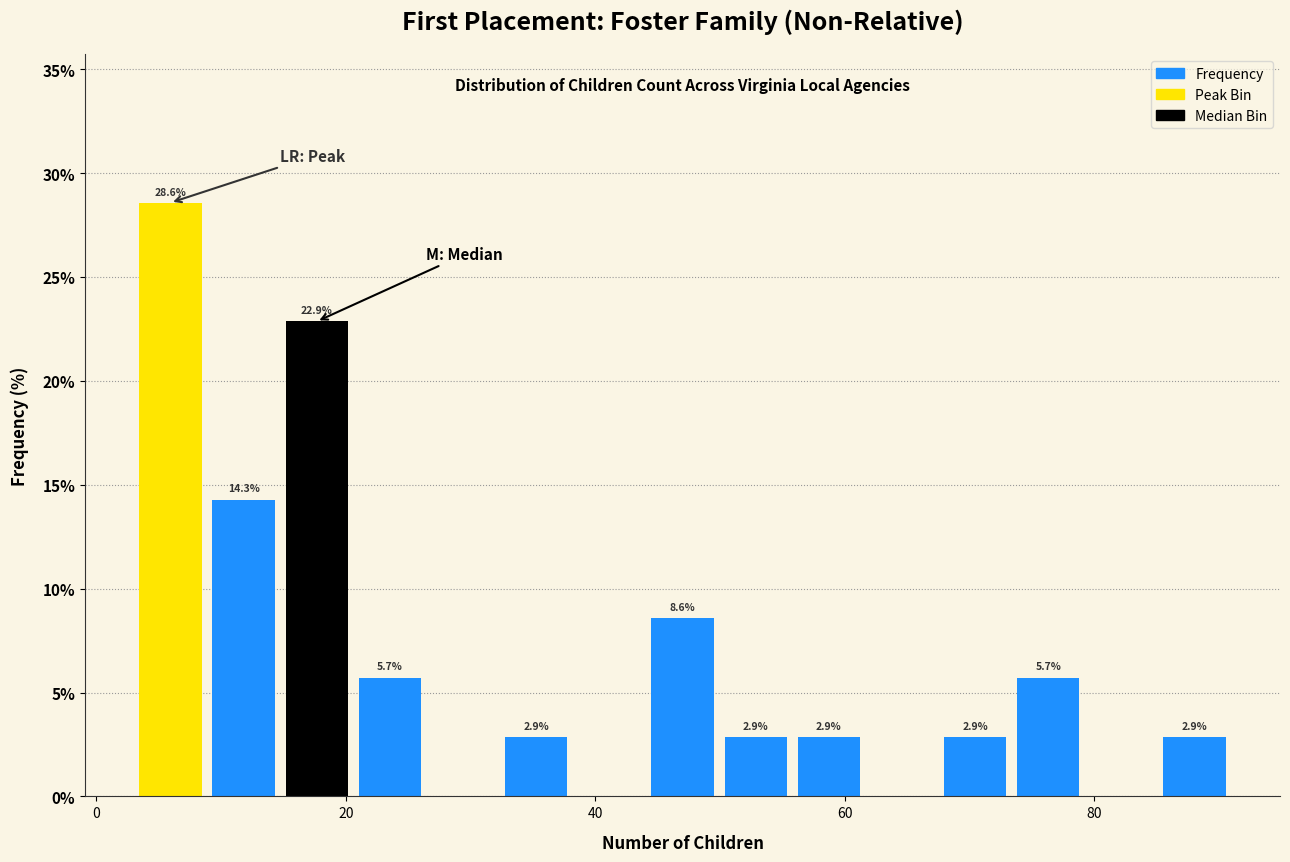

Read against the x-axis, roughly where is the centre of the tallest bar?

6